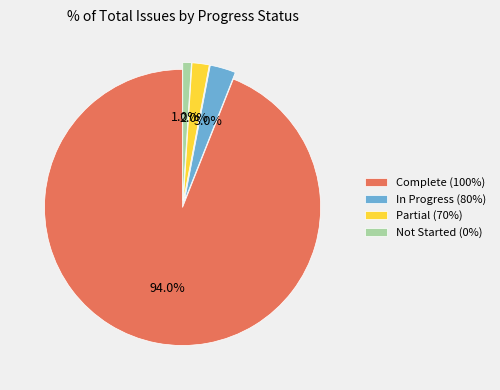

How many slices are in this pie chart?

4